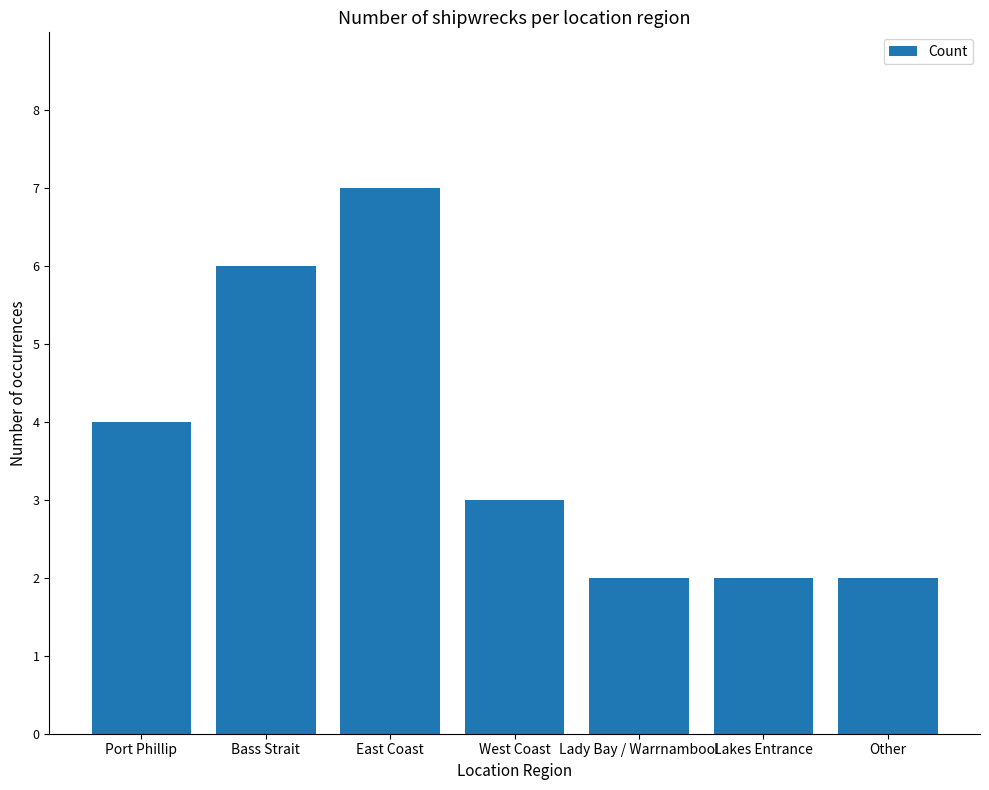

What is the sum of the values at Lakes Entrance and Lady Bay / Warrnambool?

4